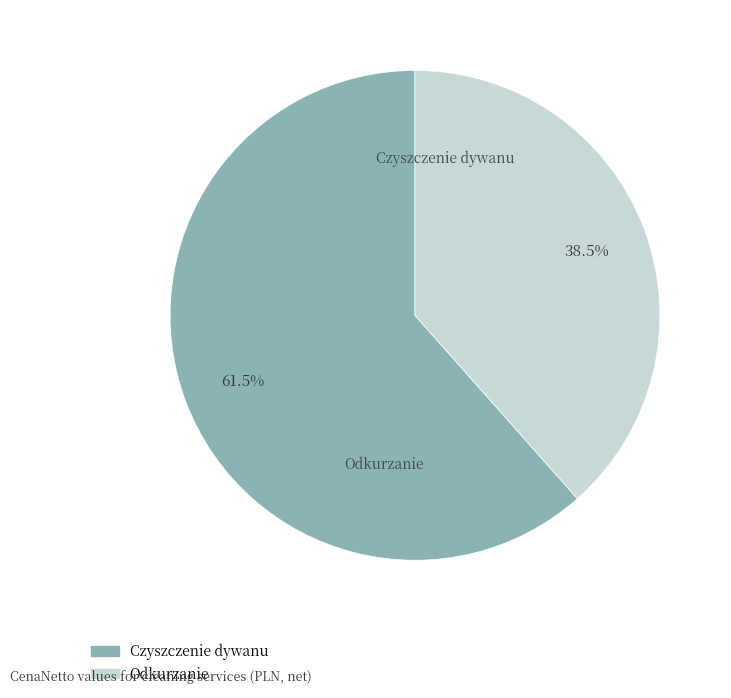

To the nearest percent, what is the difference between the Odkurzanie and Czyszczenie dywanu slice percentages?

23%